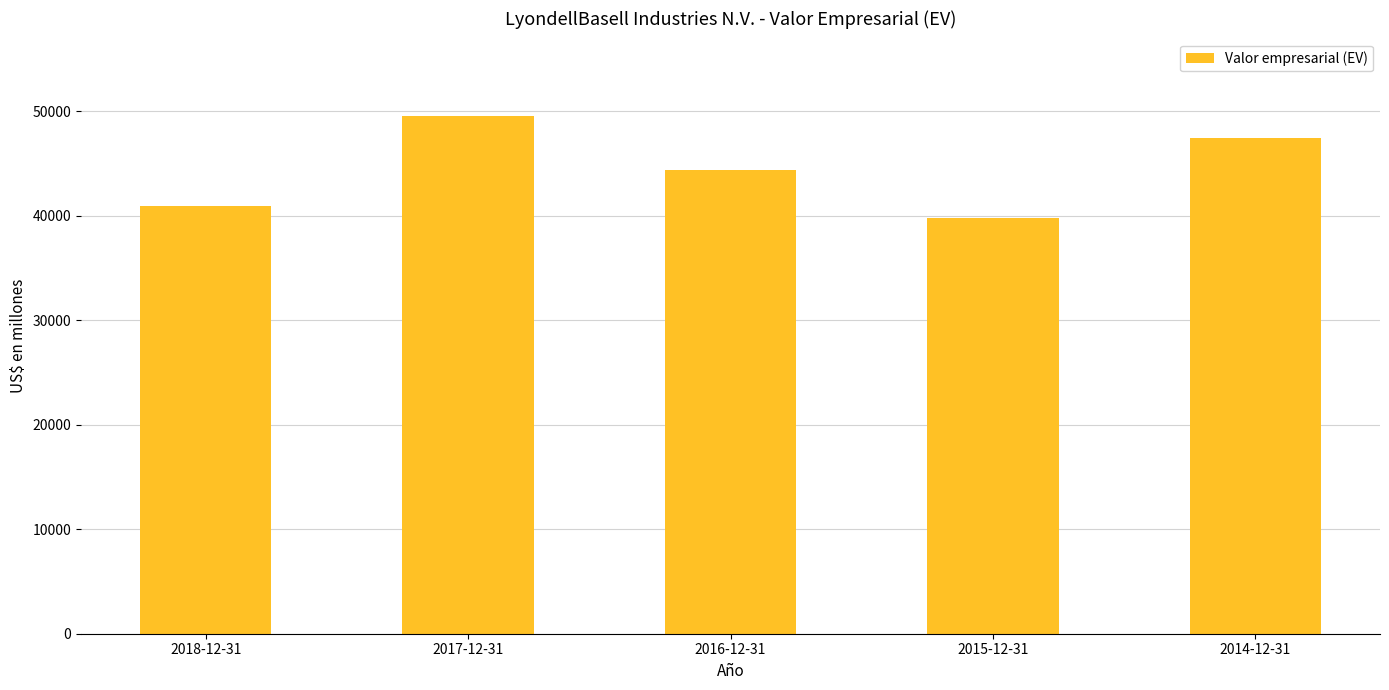

What is the change in value from 2018-12-31 to 2014-12-31?

+6461